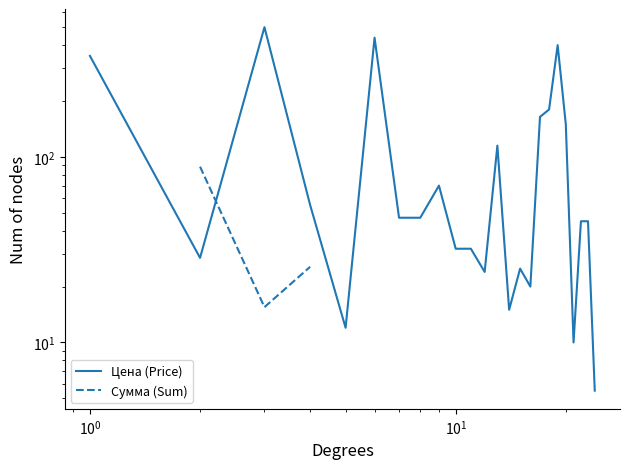

How many interior local valleys does the Сумма (Sum) series have?

1